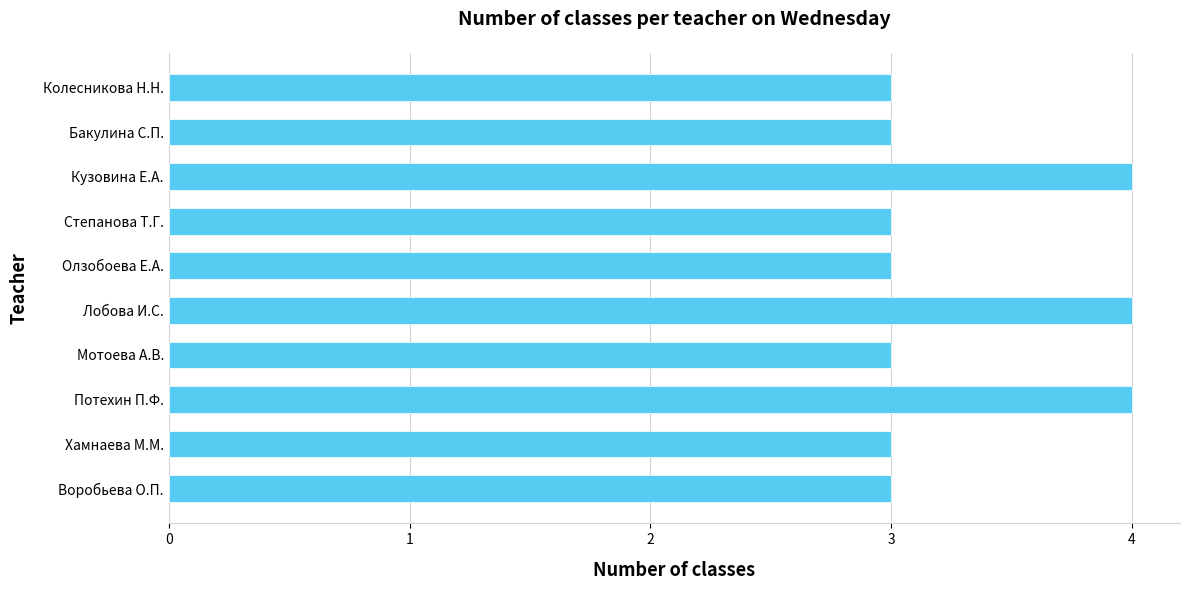

Reading top to bottom, what are all the values shown in this chart?

Колесникова Н.Н.=3	Бакулина С.П.=3	Кузовина Е.А.=4	Степанова Т.Г.=3	Олзобоева Е.А.=3	Лобова И.С.=4	Мотоева А.В.=3	Потехин П.Ф.=4	Хамнаева М.М.=3	Воробьева О.П.=3